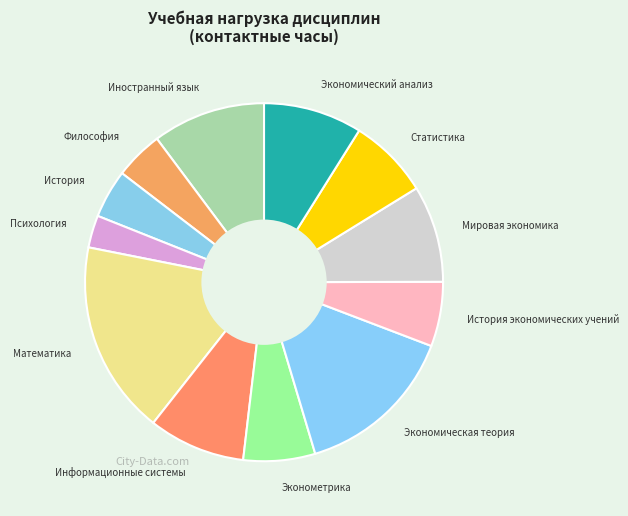

Which category has the smallest portion of the pie?

Психология